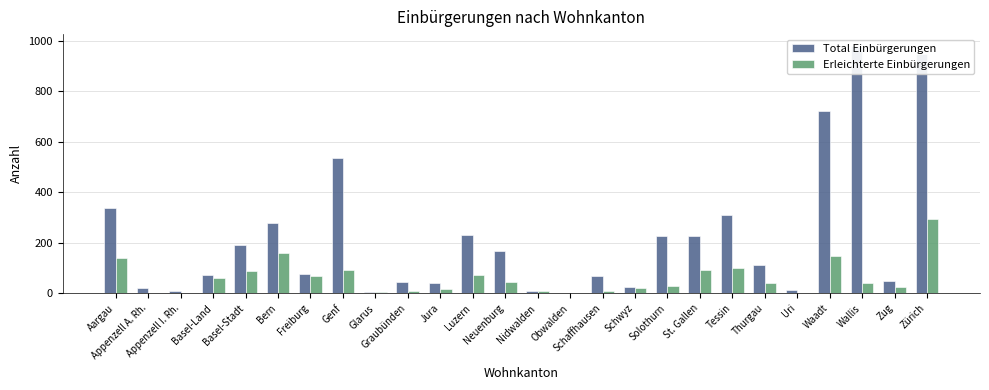

Which series has the widest spread of values?

Total Einbürgerungen